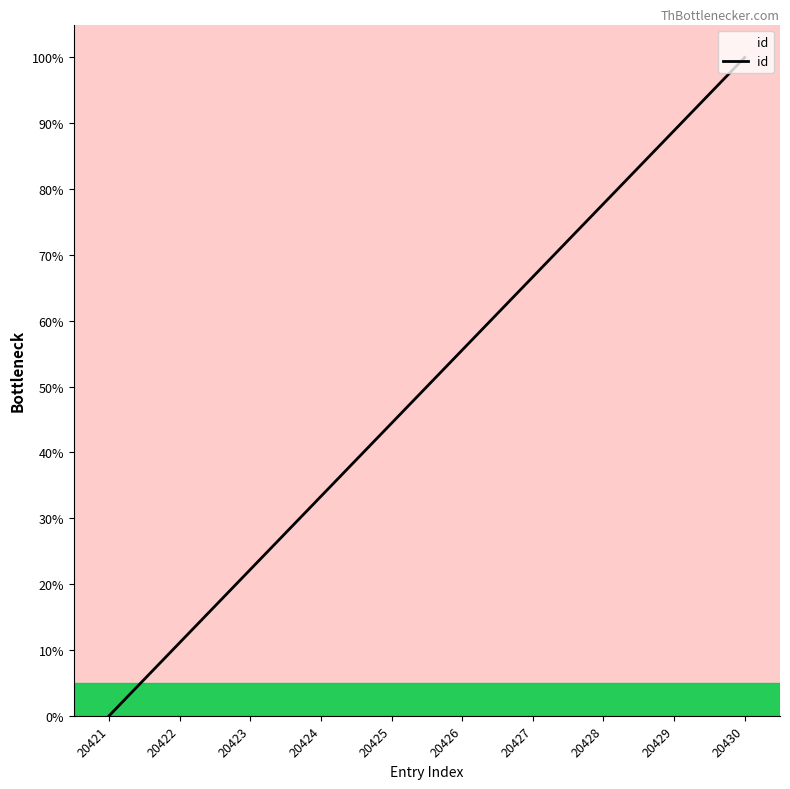

True or false: the data shows 88.9 at 20429.

True